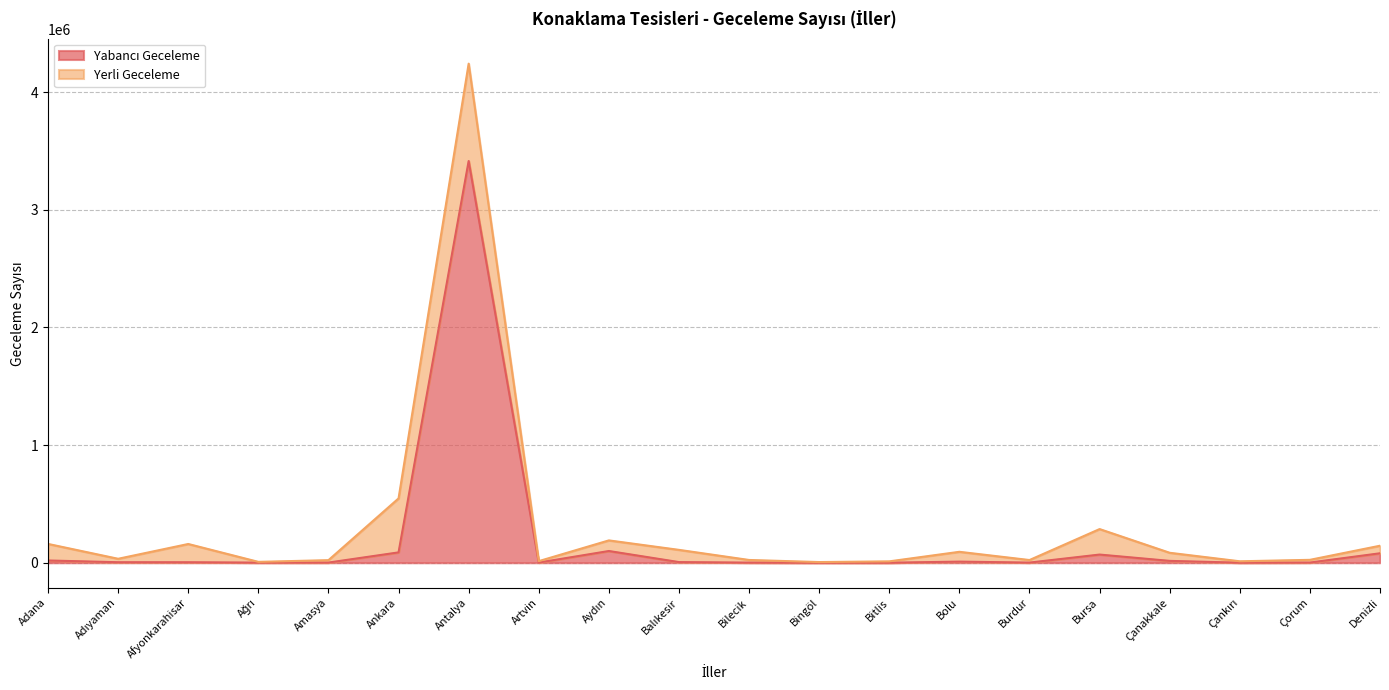

What is the minimum value shown in the chart?

113